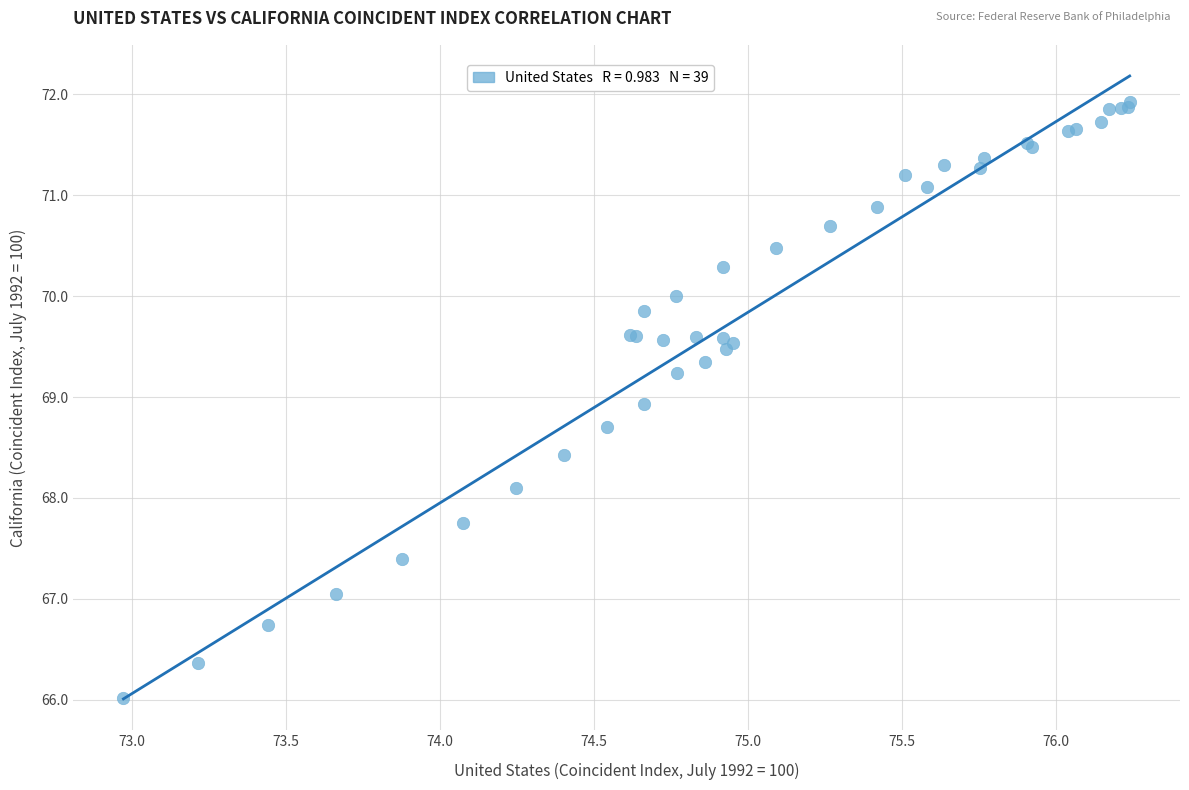

What Y value in the scatter plot is closest to 68?

68.1